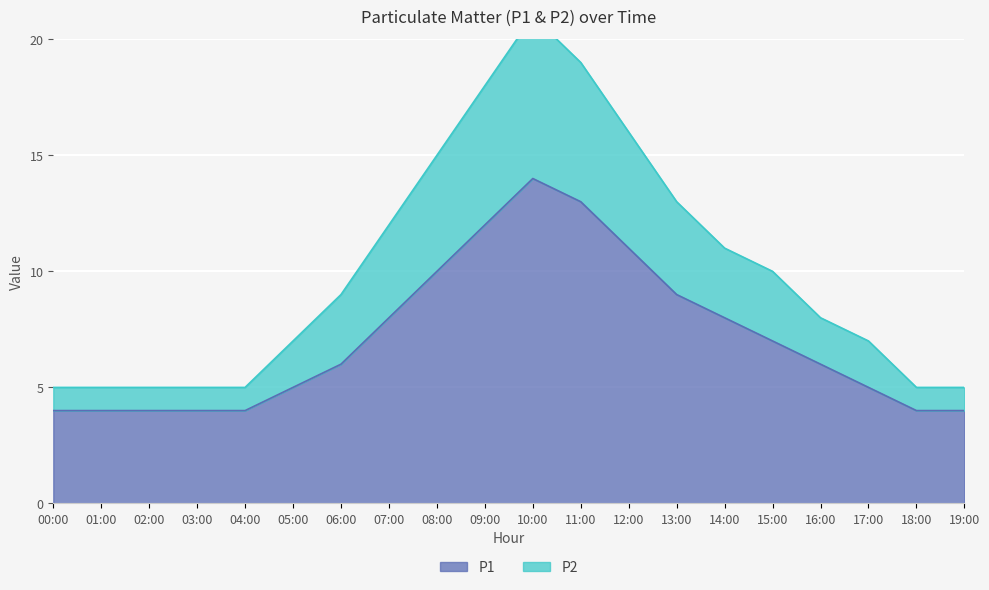

Is it true that P1 equals 2 at 03:00?

False